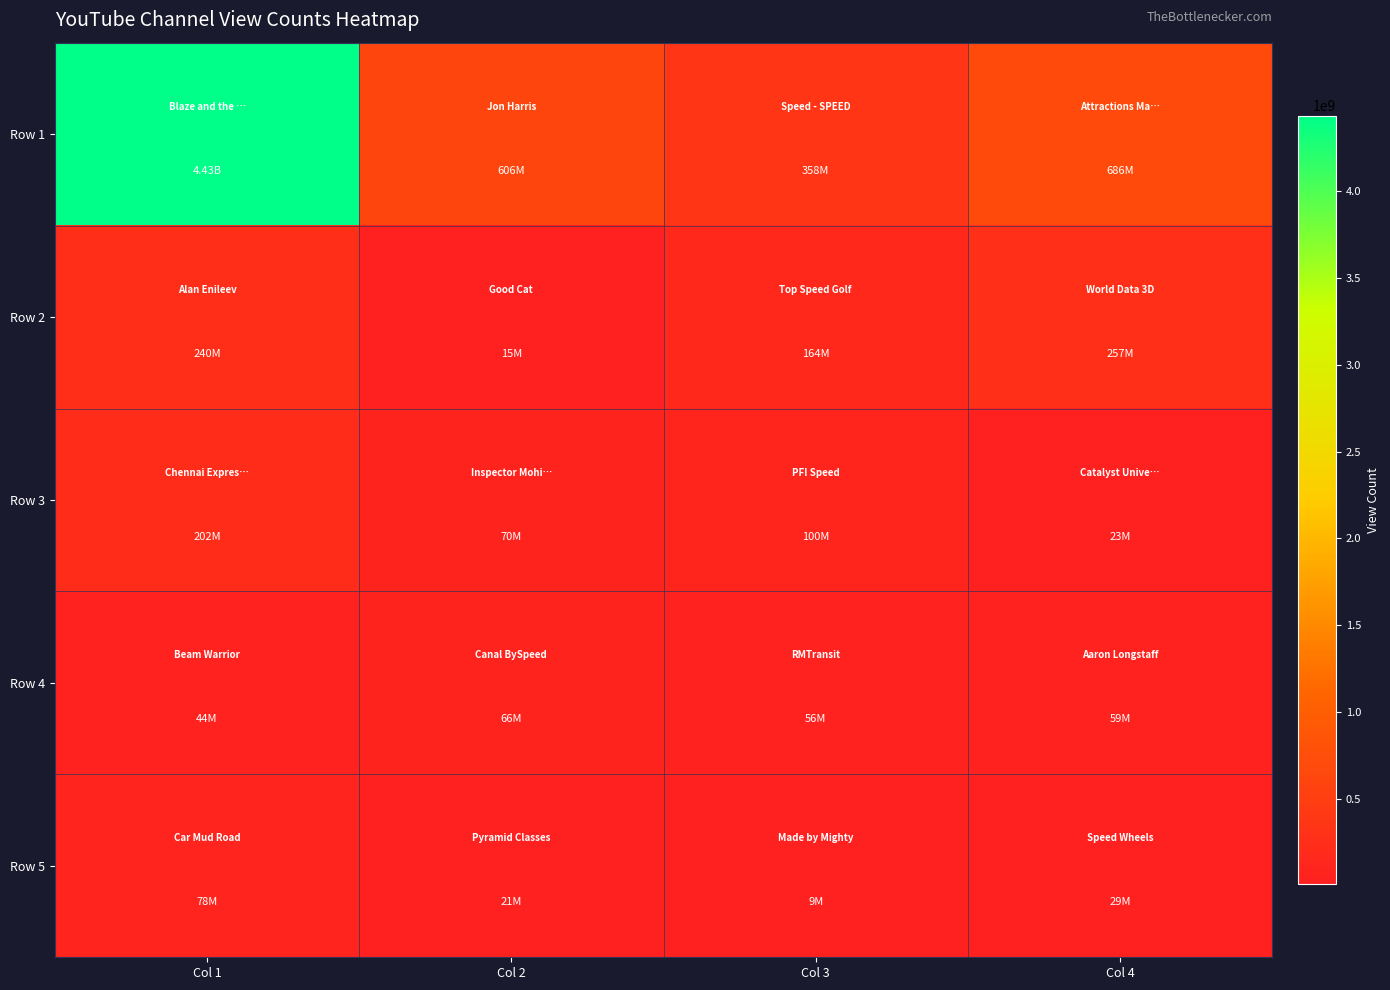

Rank the series at Col 1 from highest to lowest value.

Row 1, Row 2, Row 3, Row 5, Row 4